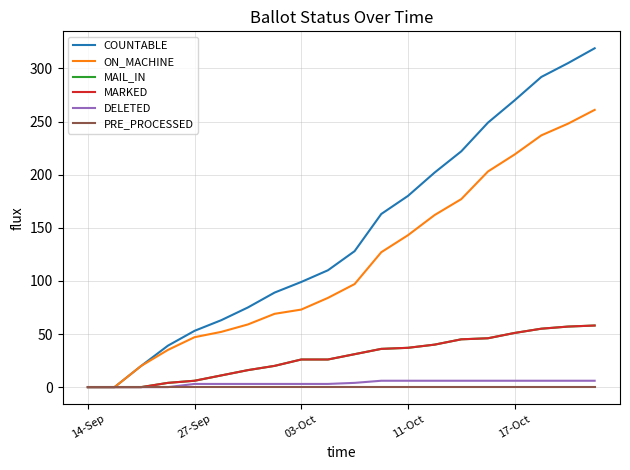

What is the greatest value displayed?

319